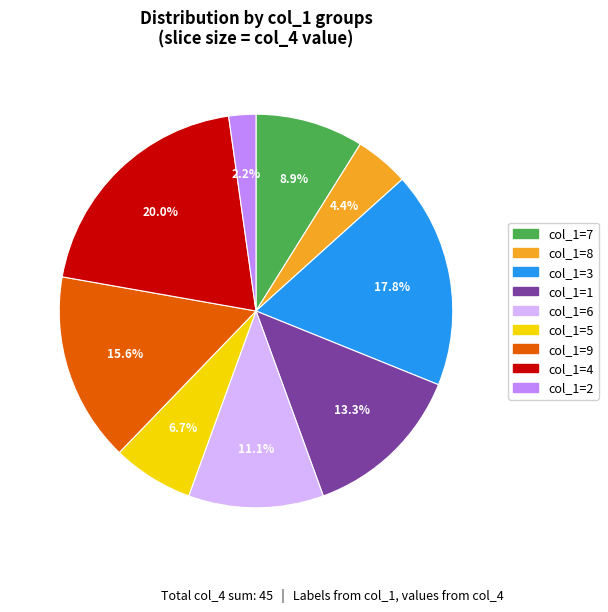

Which has a higher value, col_1=4 or col_1=1?

col_1=4